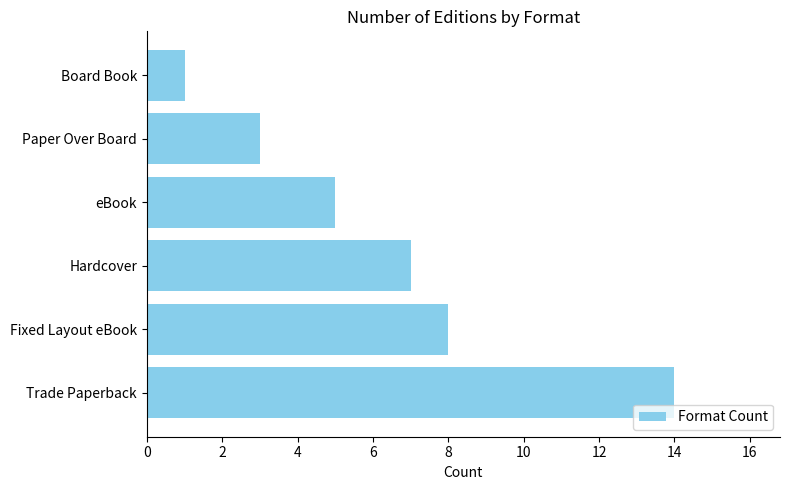

Does the chart contain stacked bars?

No